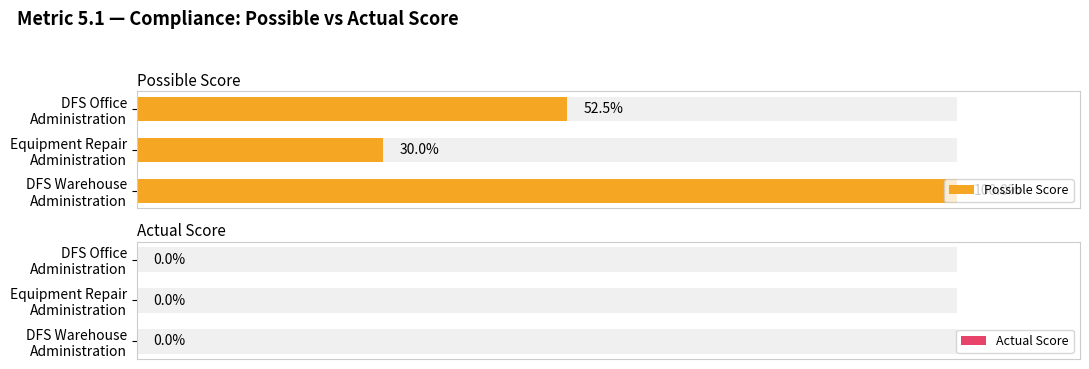

Which series has the largest range (max minus min)?

Possible Score